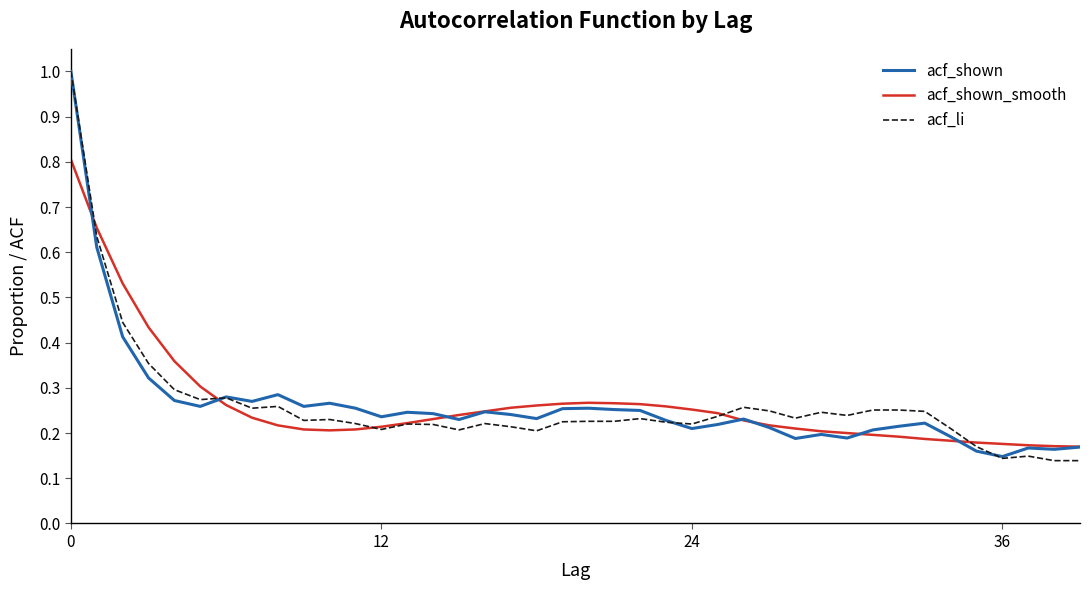

What is the maximum value for acf_shown_smooth?

0.8